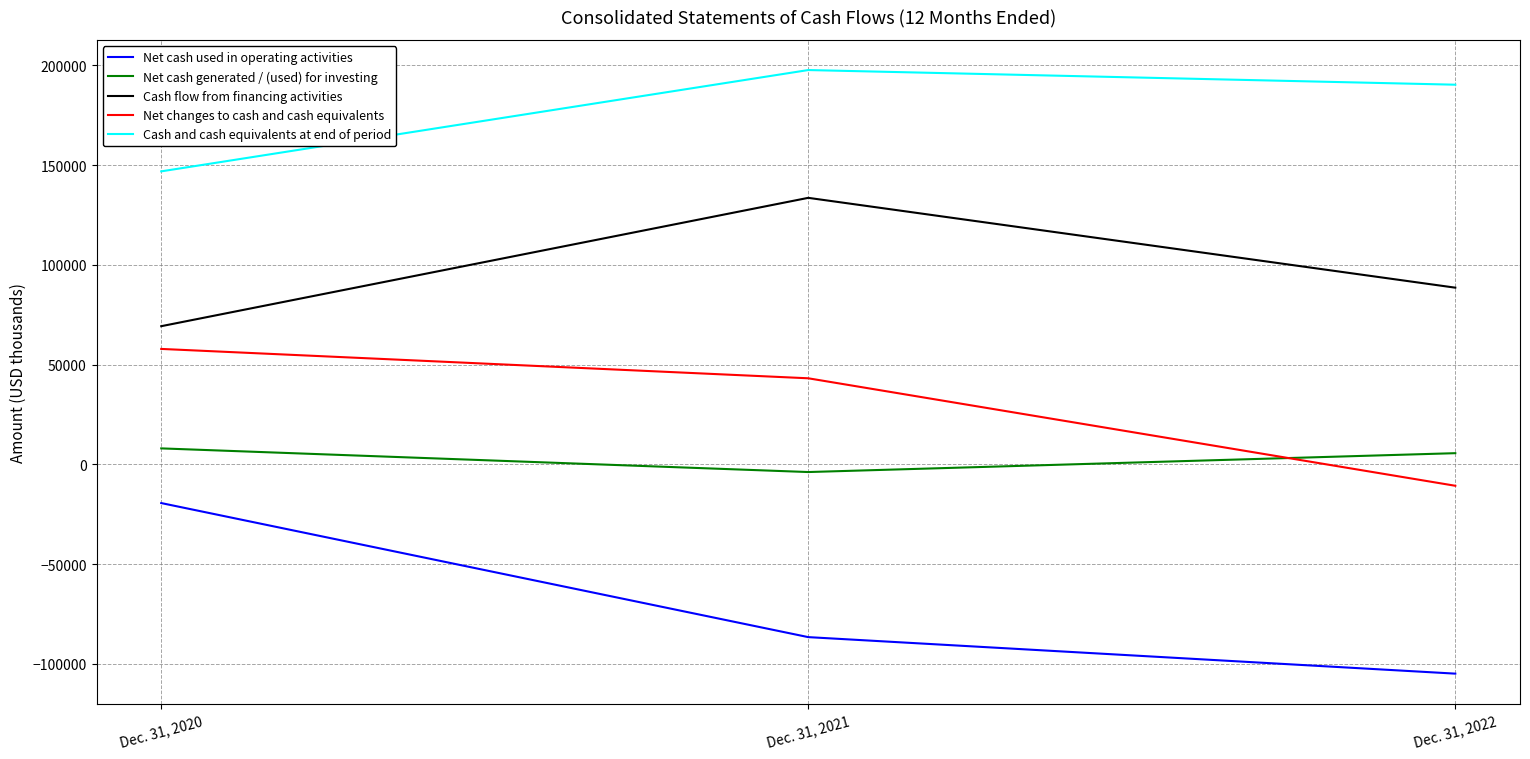

How many lines are shown in the chart?

5